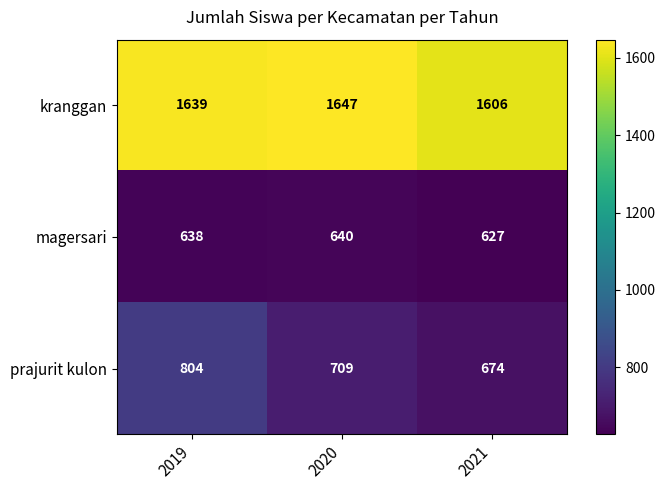

Reading left to right, transcribe all the data shown in this chart.

kranggan: 1639	1647	1606
magersari: 638	640	627
prajurit kulon: 804	709	674